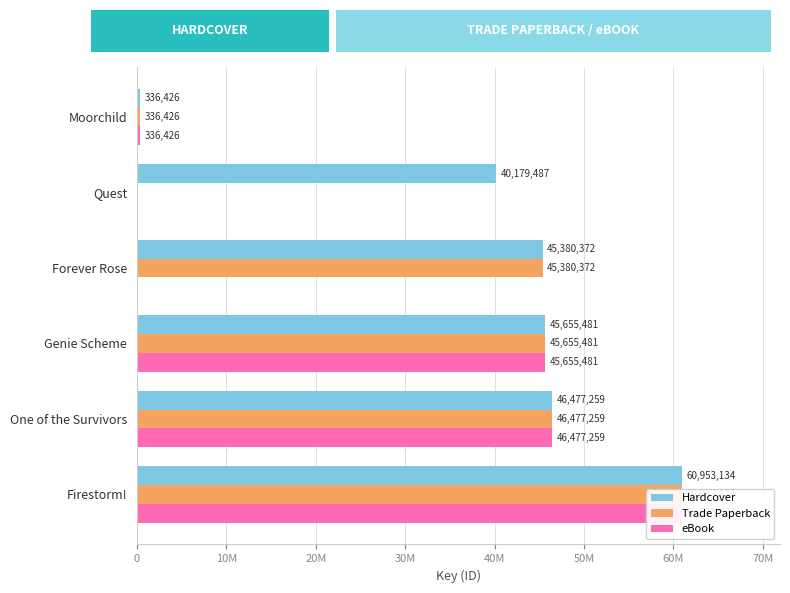

What are all the series names shown in the legend?

Hardcover, Trade Paperback, eBook